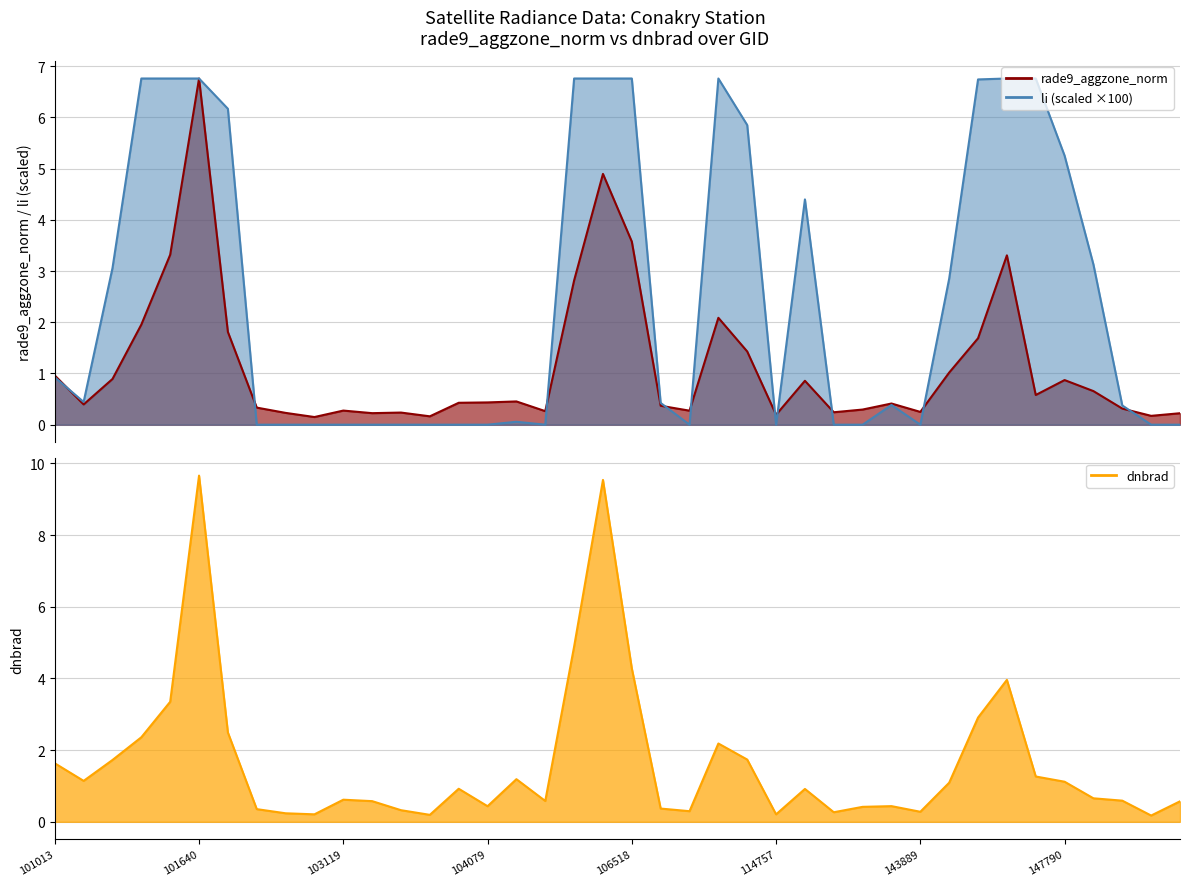

Which series has the largest range (max minus min)?

dnbrad